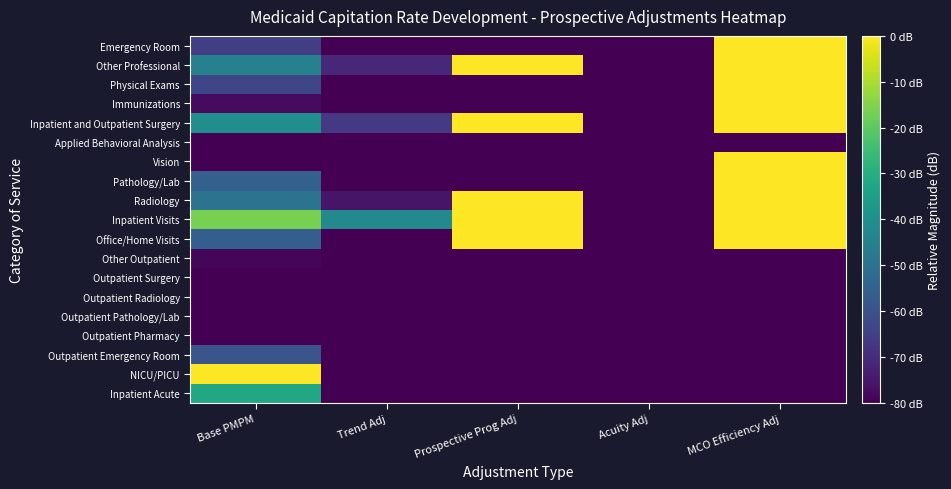

At which category does the chart reach its minimum across all series?

Trend Adj